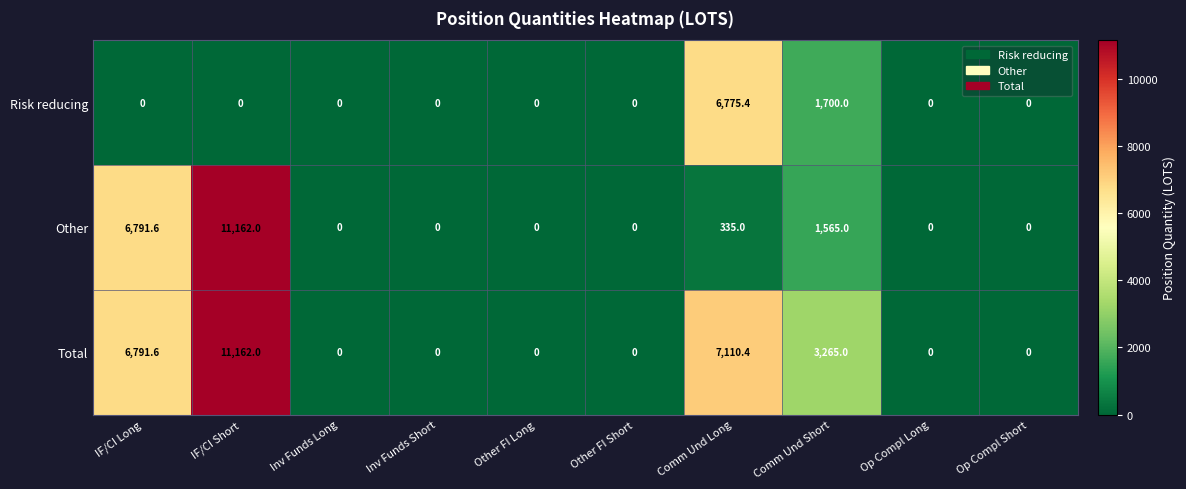

Is it true that Risk reducing equals 11701.0 at Comm Und Long?

False